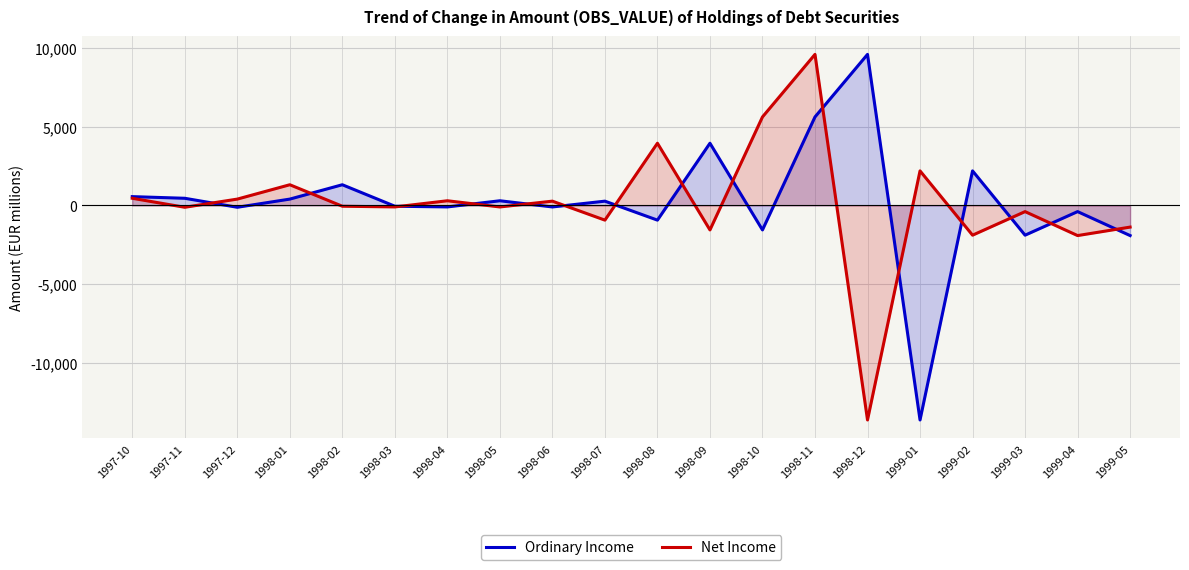

What is the maximum value shown in the chart?

9612.9